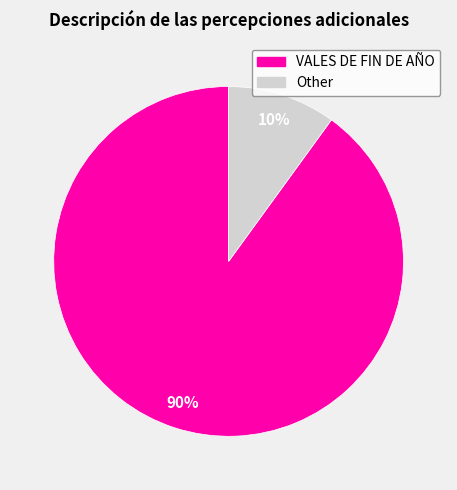

The Other slice represents 10% of the pie. True or false?

True